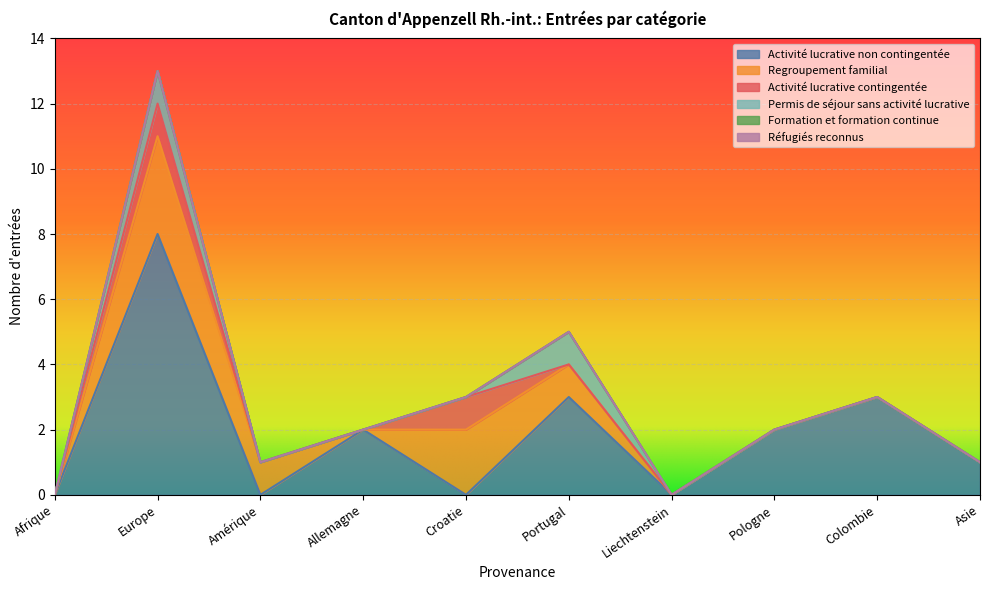

Is it true that Activité lucrative contingentée equals 0 at Amérique?

True